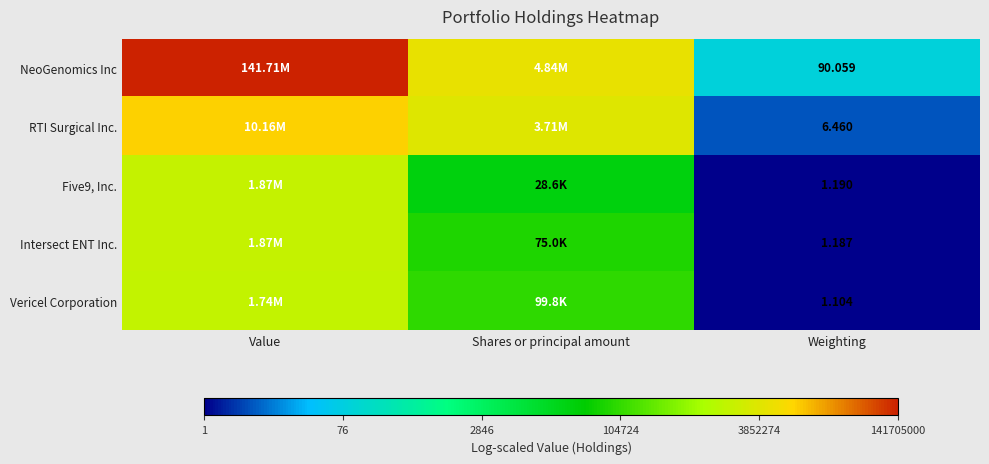

Is the value of Five9, Inc. at Weighting greater than the value of NeoGenomics Inc at Weighting?

No